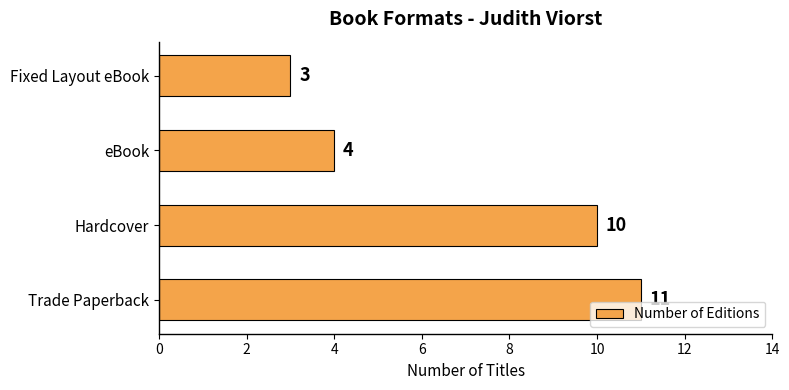

True or false: the data shows 1 at eBook.

False